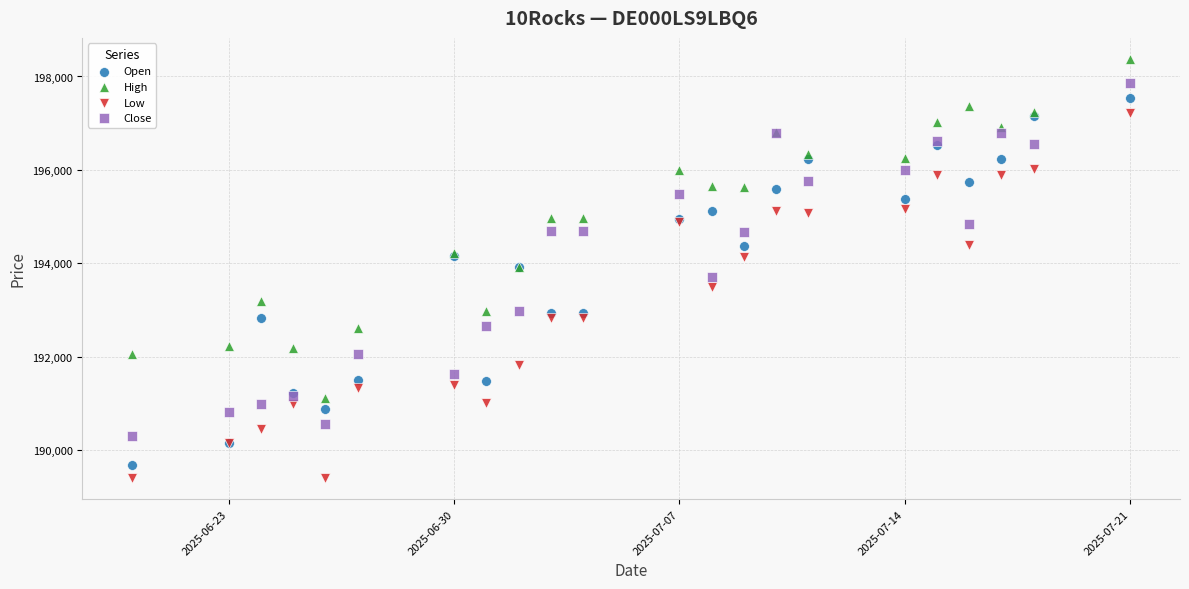

What is the X range (max minus min) for the scatter plot?

31